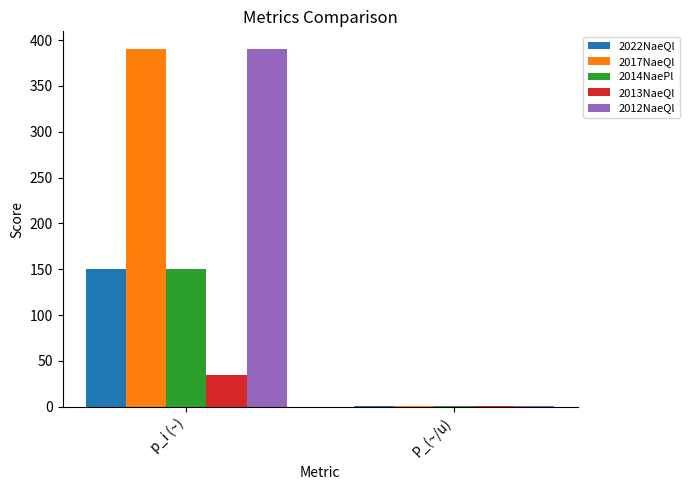

The 2013NaeQl series shows 35.0 at p_i (~). True or false?

True